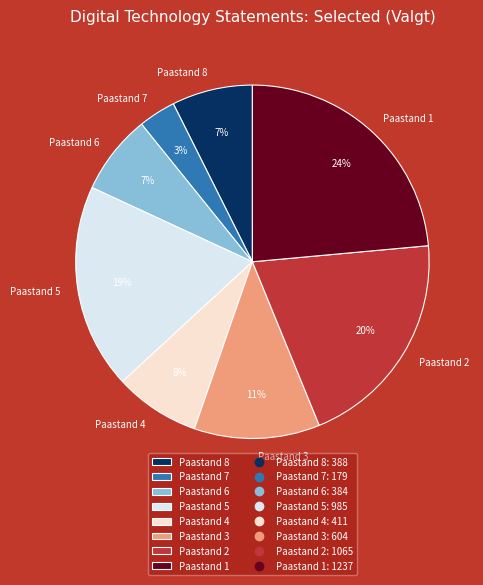

How many slices are in this pie chart?

8